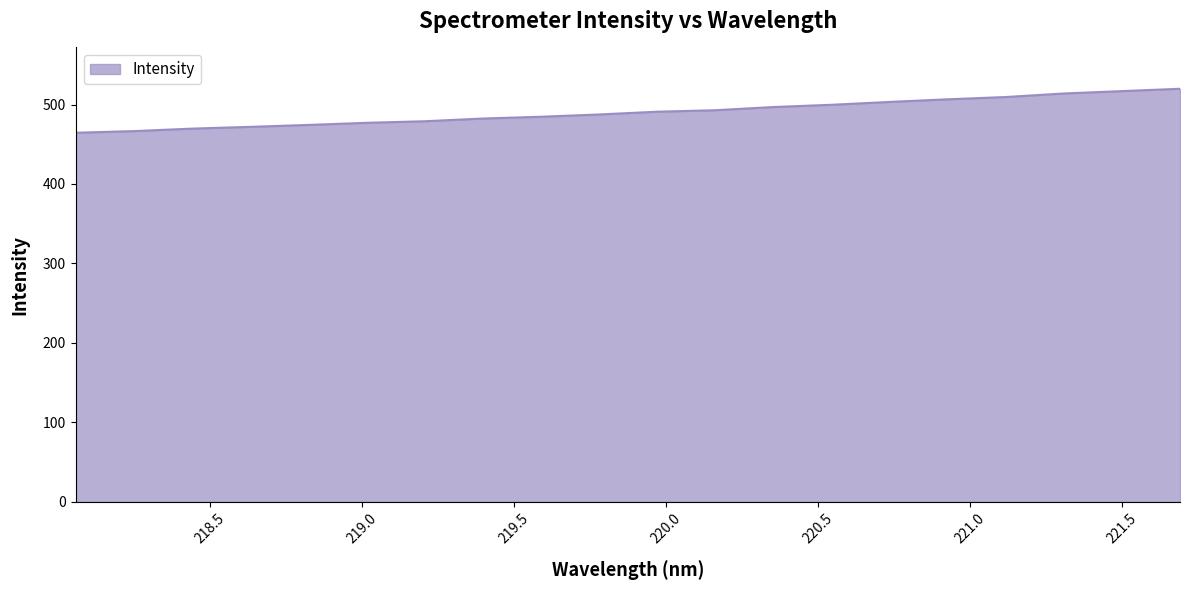

What is the minimum value shown in the chart?

464.5